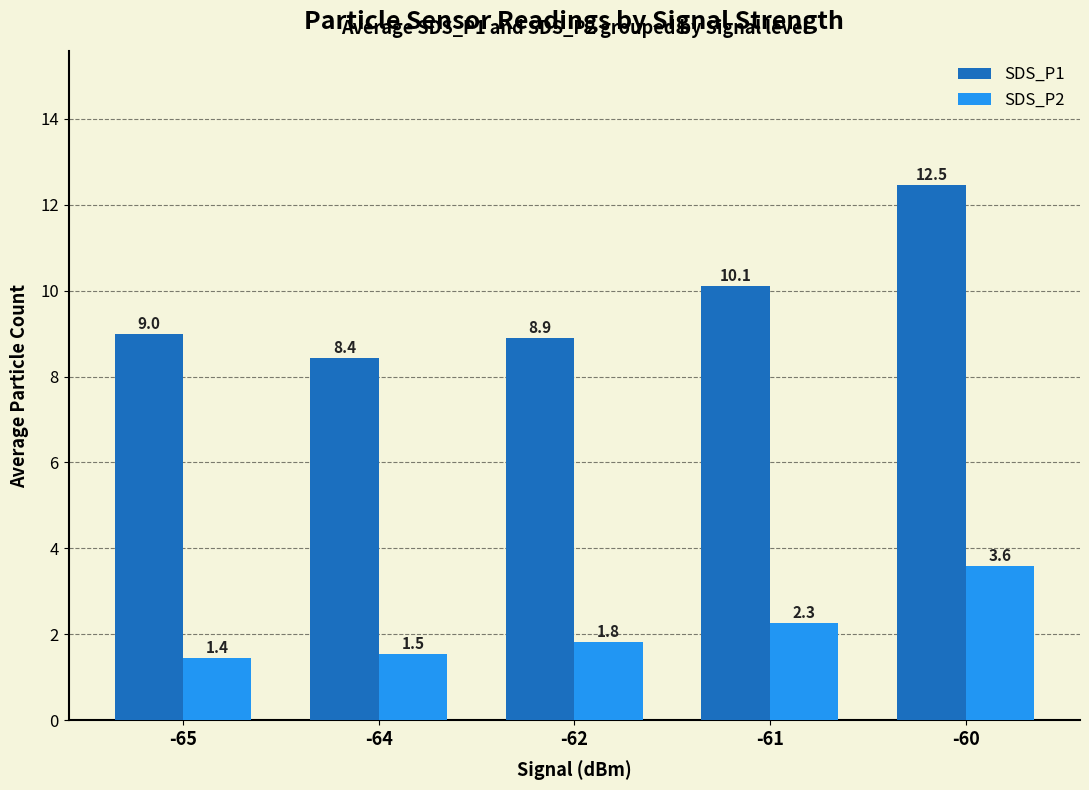

Which series has the widest spread of values?

SDS_P1